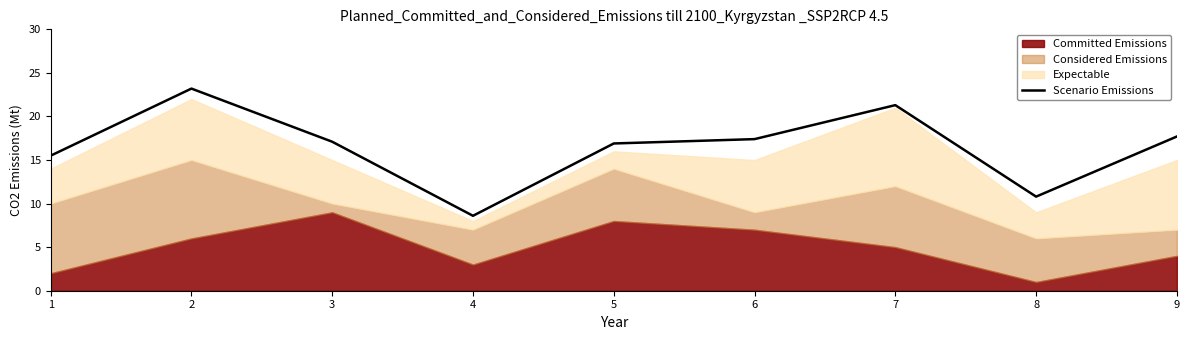

True or false: there are more than 1 points higher than both neighbors.

True